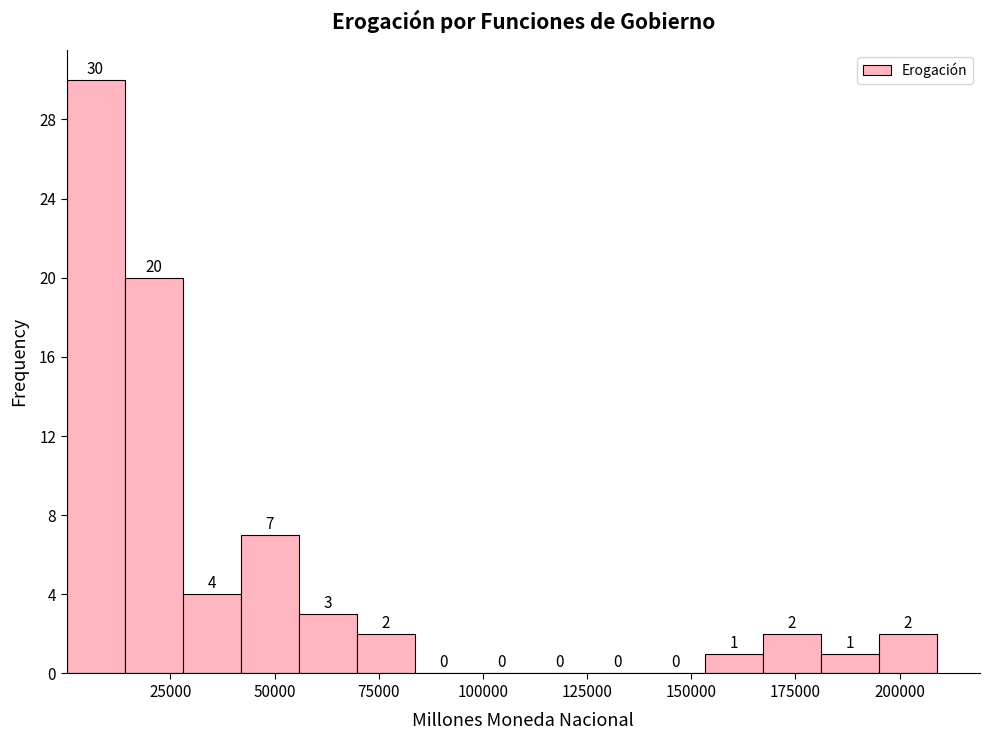

Around what value on the x-axis is the tallest bar? Give the approximate position of its centre, as read against the axis.

5000